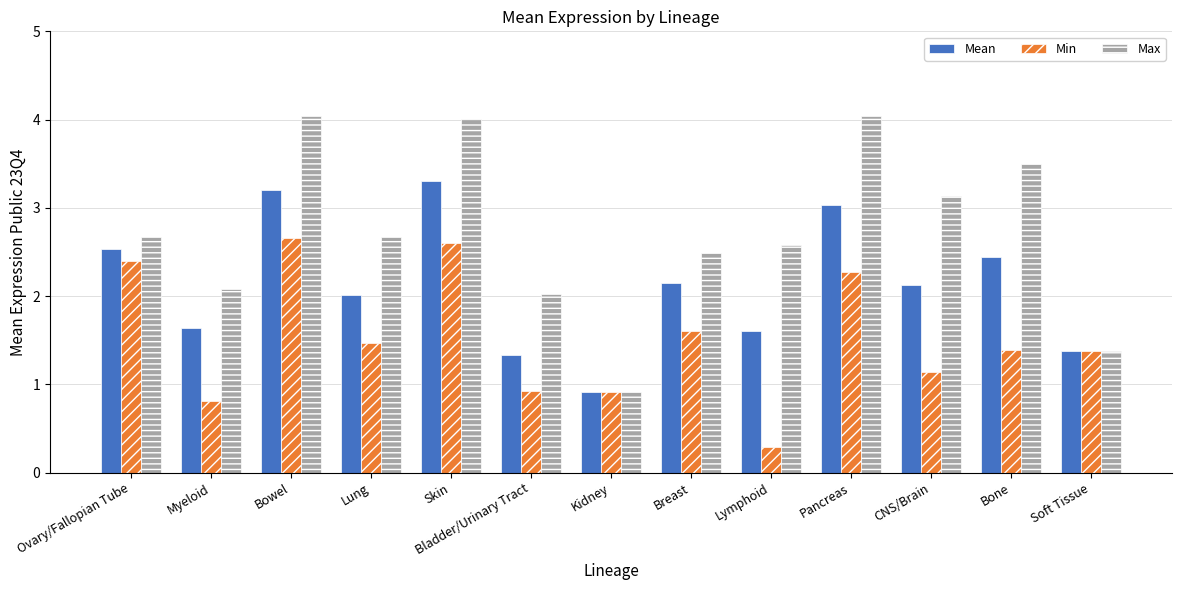

What is the maximum value for Min?

2.7